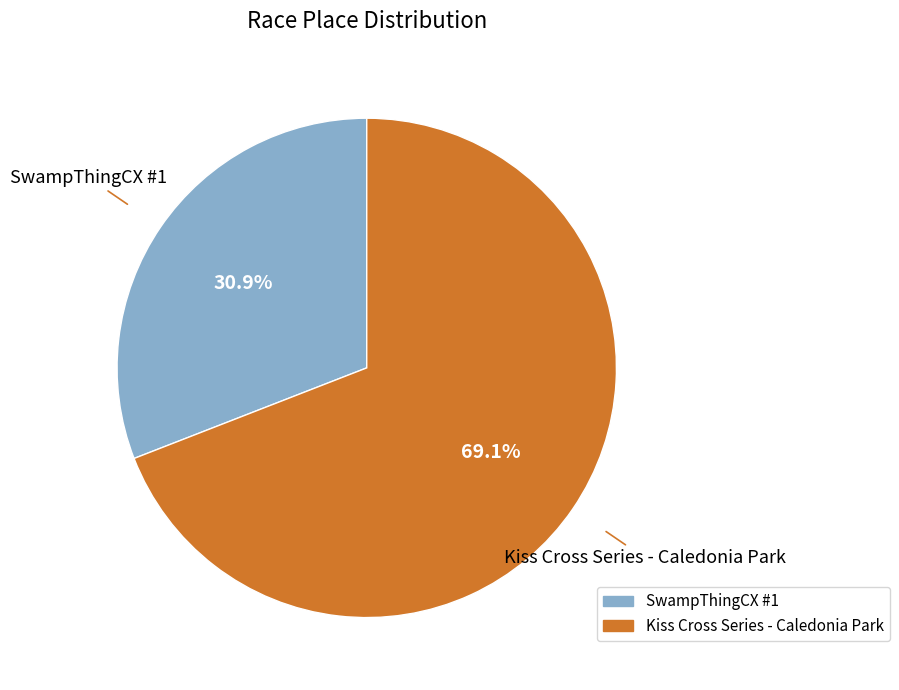

Is Kiss Cross Series - Caledonia Park the majority of the pie?

Yes